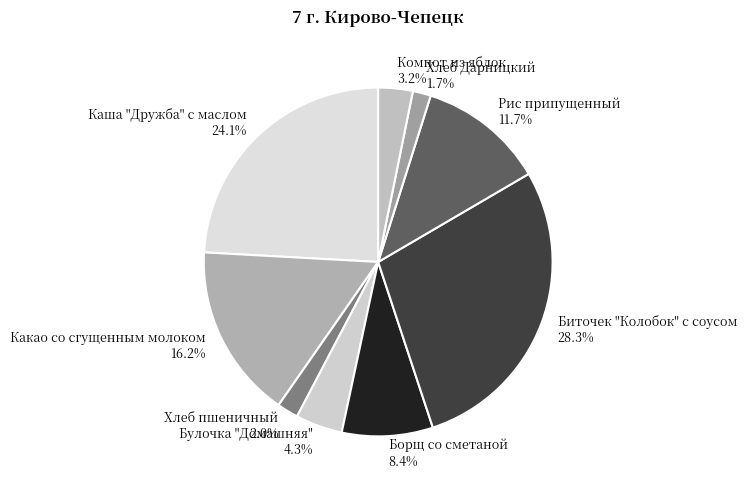

Is it true that Какао со сгущенным молоком is 5% of the pie?

False